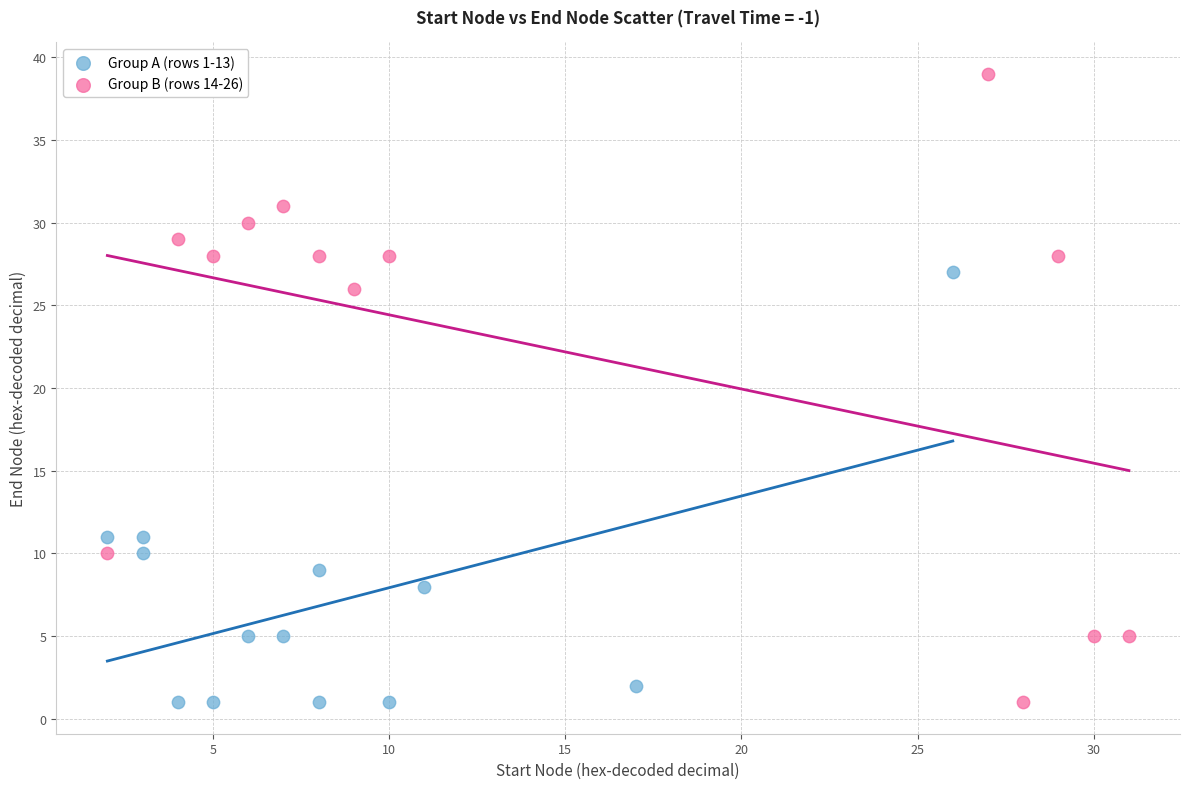

Which series reaches the maximum Y coordinate?

Group B (rows 14-26)